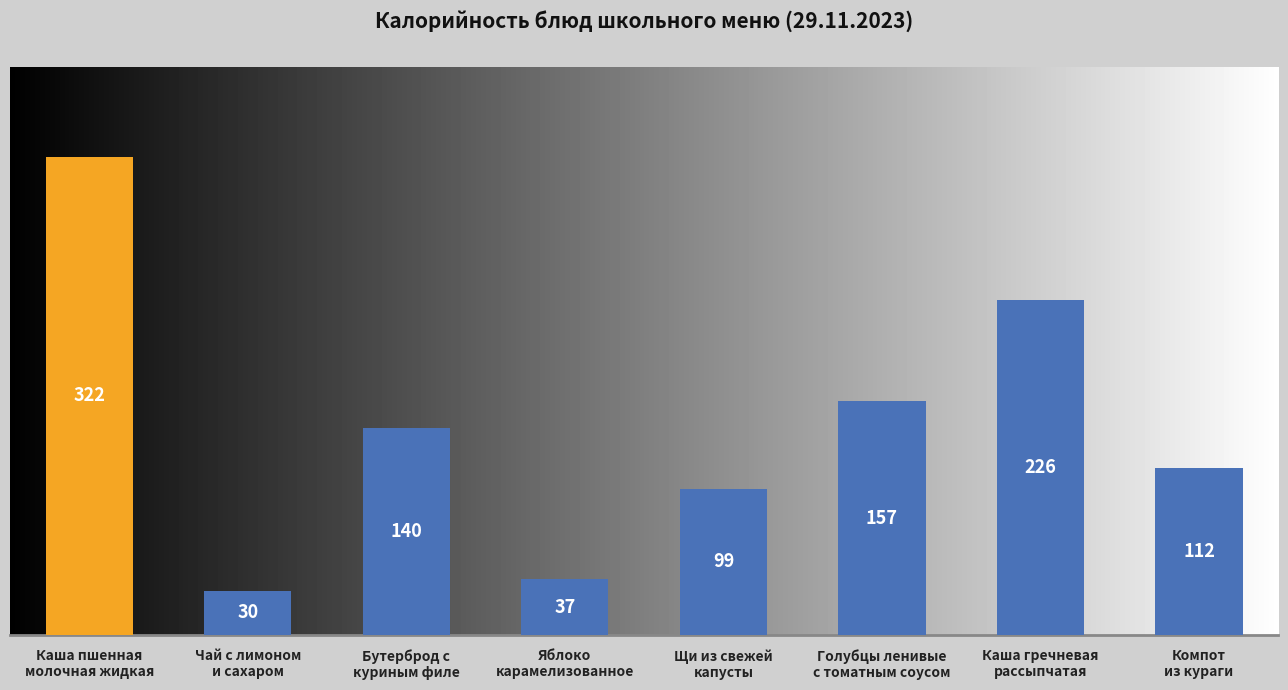

What is the difference between the values at Каша гречневая
рассыпчатая and Голубцы ленивые
с томатным соусом?

68.2